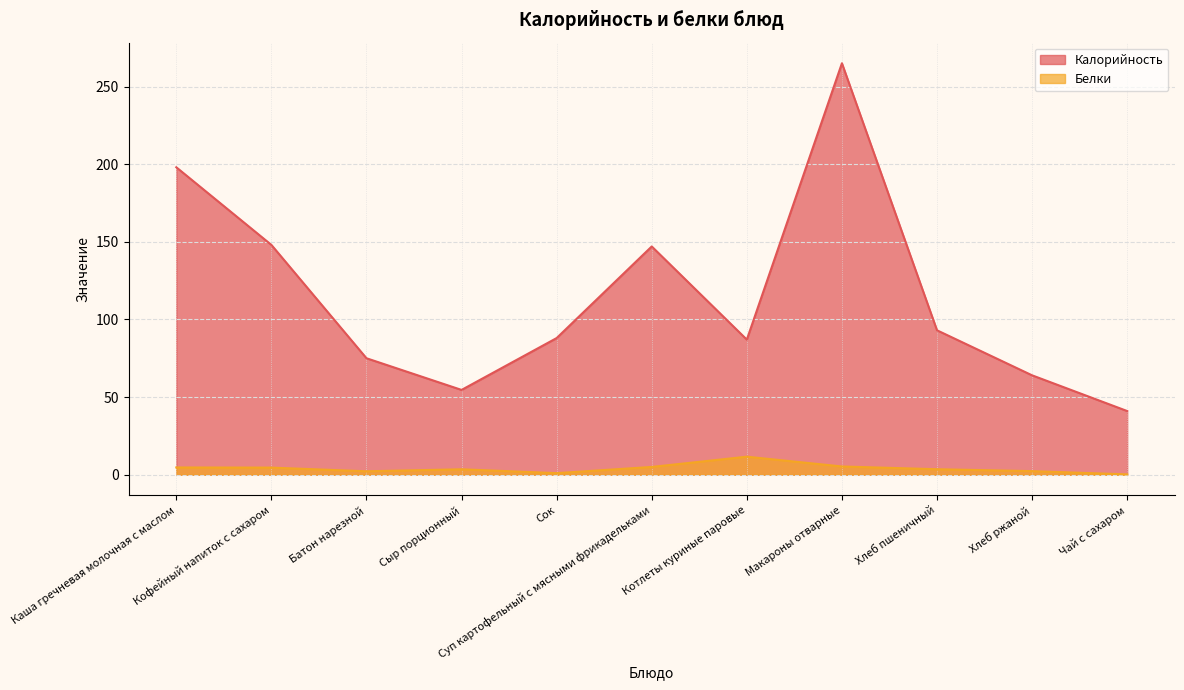

Which series has the largest total across all categories?

Калорийность